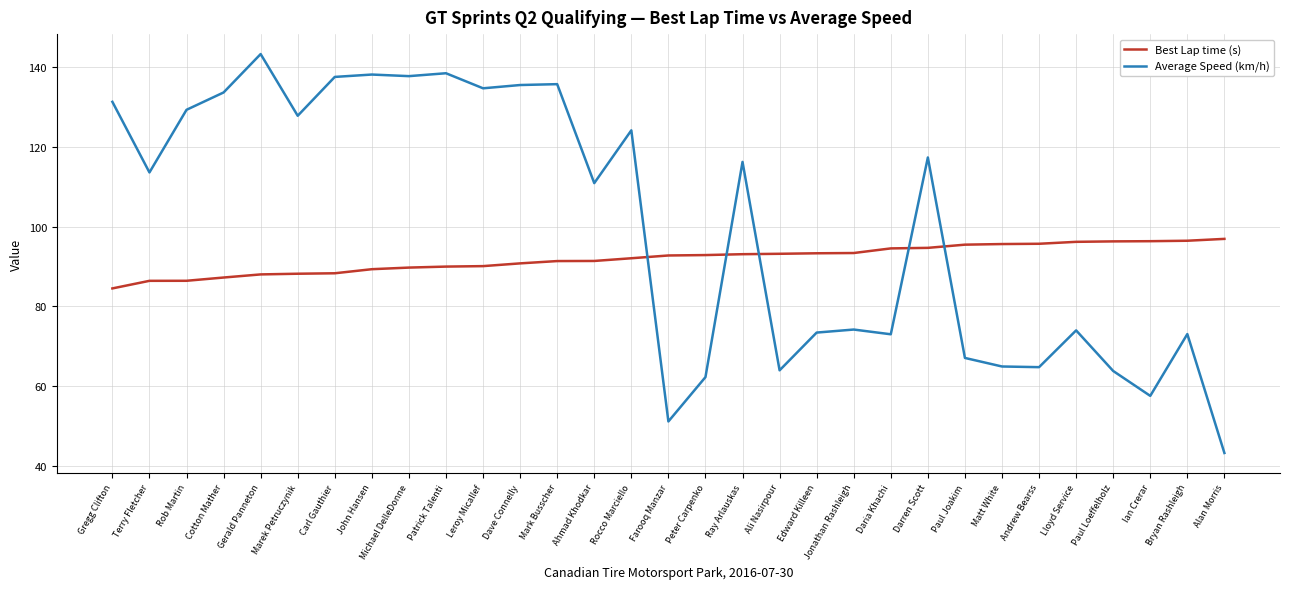

At Paul Joakim, list the series in order from largest to smallest.

Best Lap time (s), Average Speed (km/h)